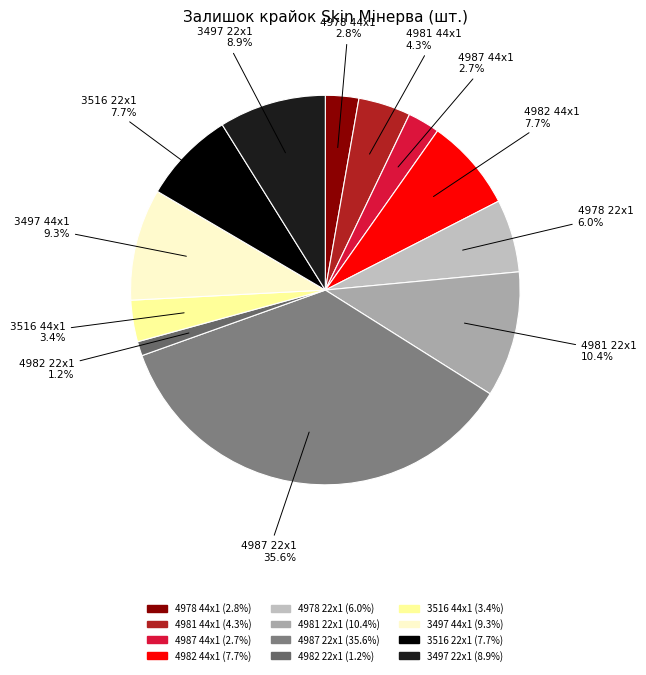

To the nearest percent, what percentage of the pie is 4987 44x1?

3%